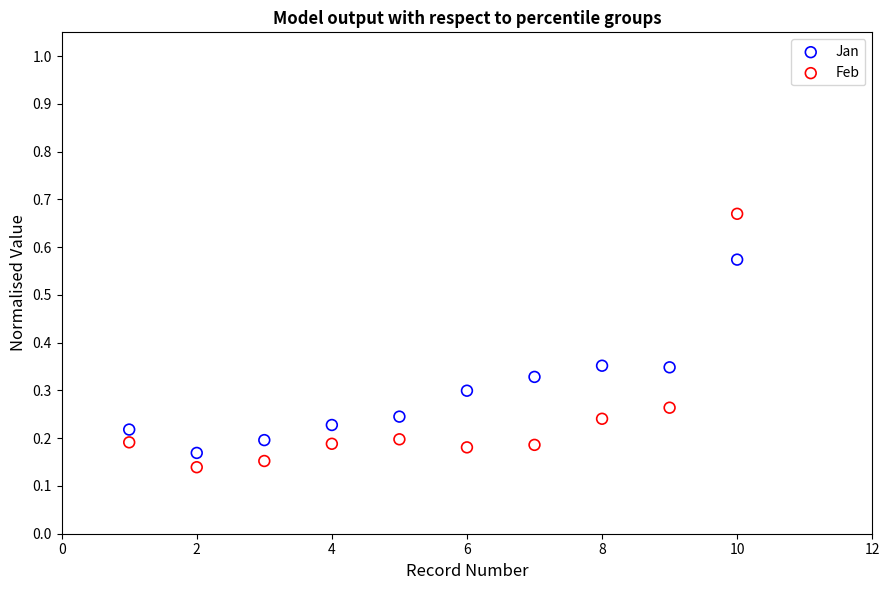

Which series contains the highest Y value?

Feb